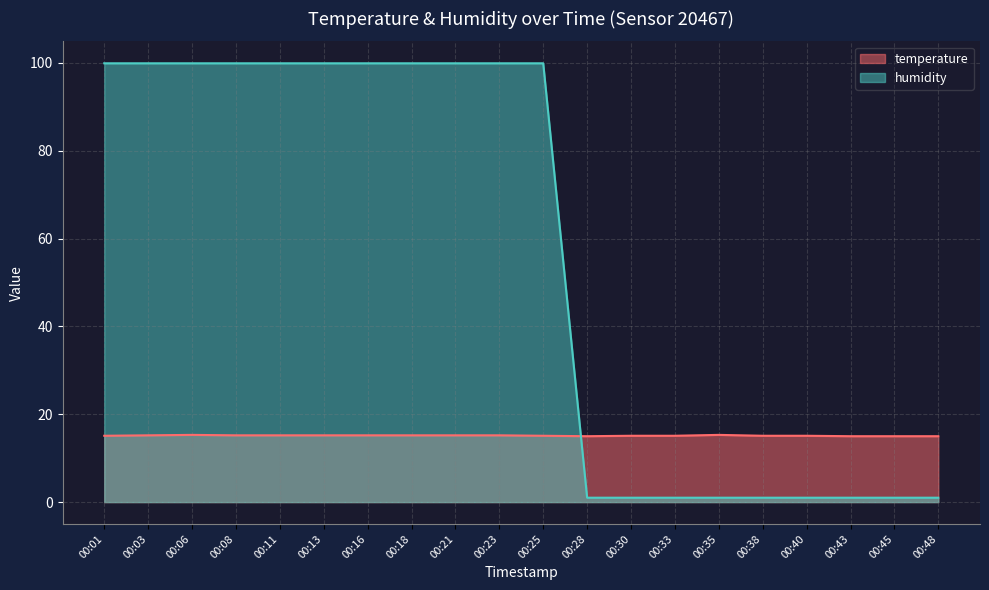

Count the number of categories in the chart.

20